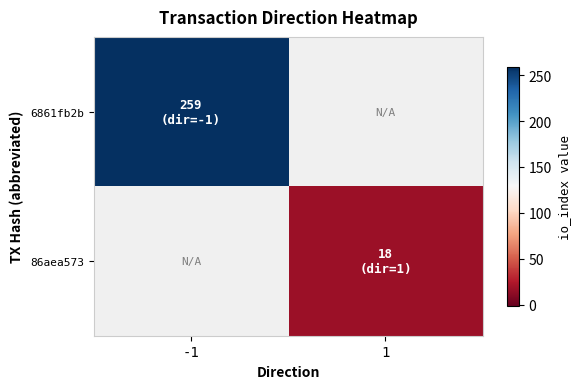

Rank the series by their average value, from highest to lowest.

6861fb2b, 86aea573